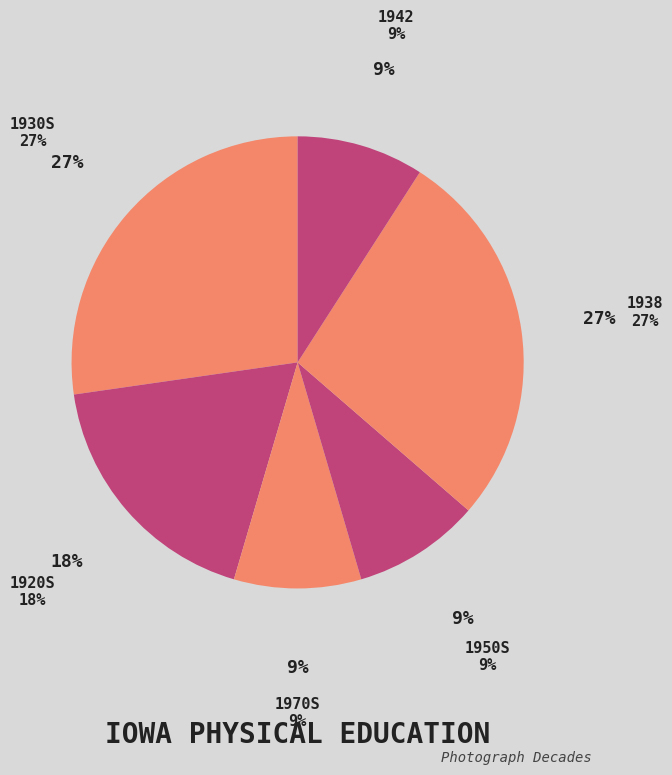

To the nearest percent, what is the average slice percentage?

17%